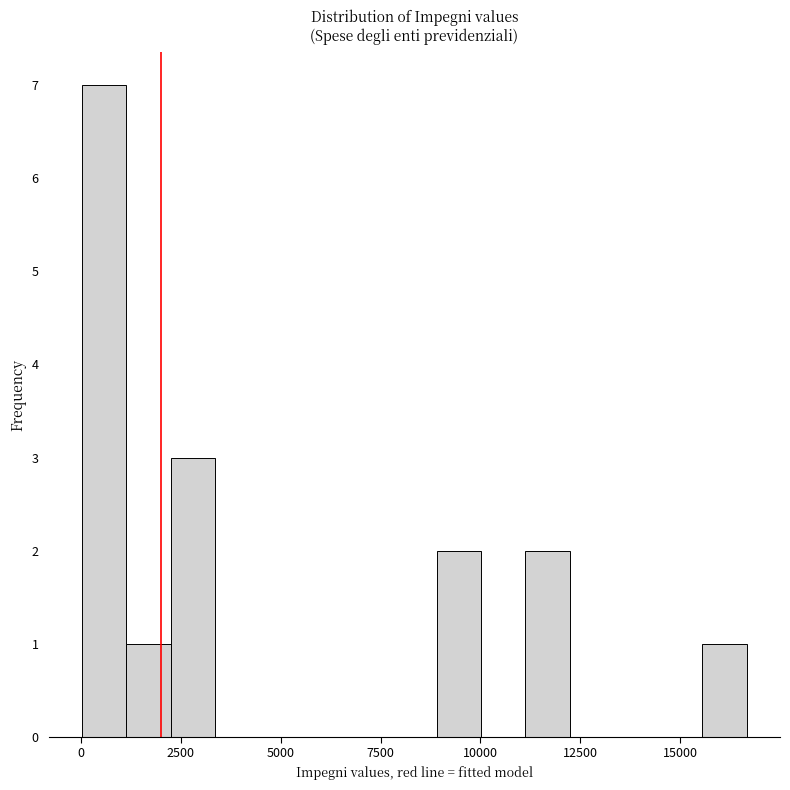

Read against the x-axis, roughly where is the centre of the tallest bar?

500